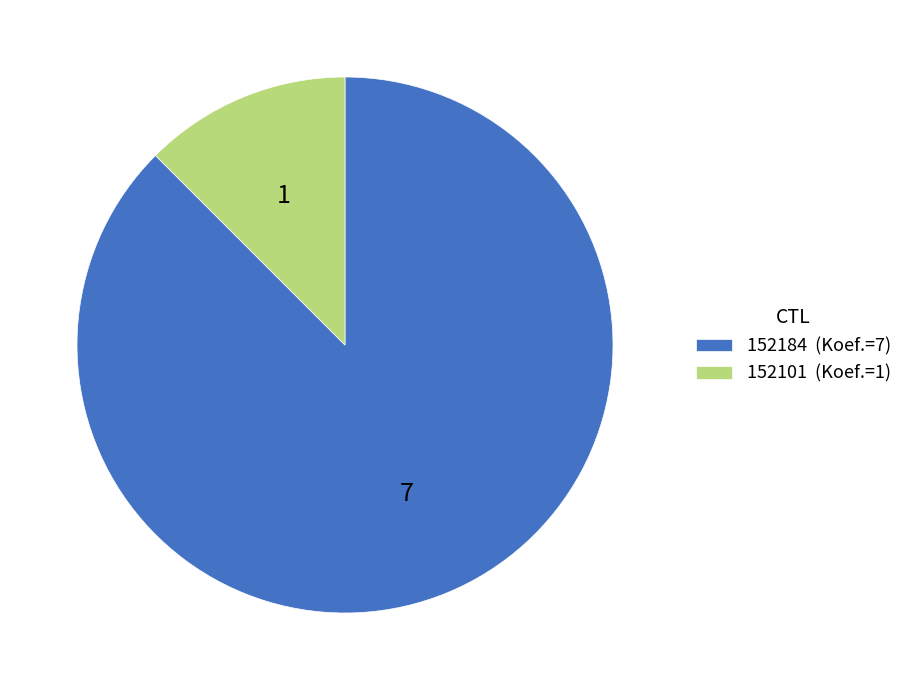

Which slice is the largest?

152184